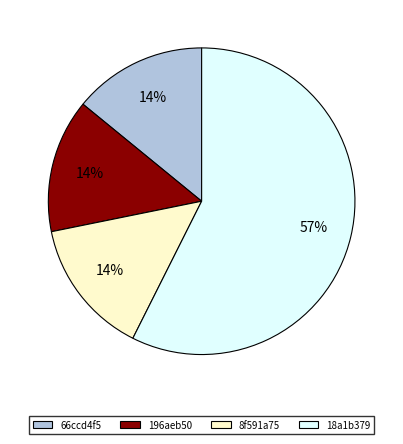

What percentage is the 196aeb50 slice, to the nearest percent?

14%